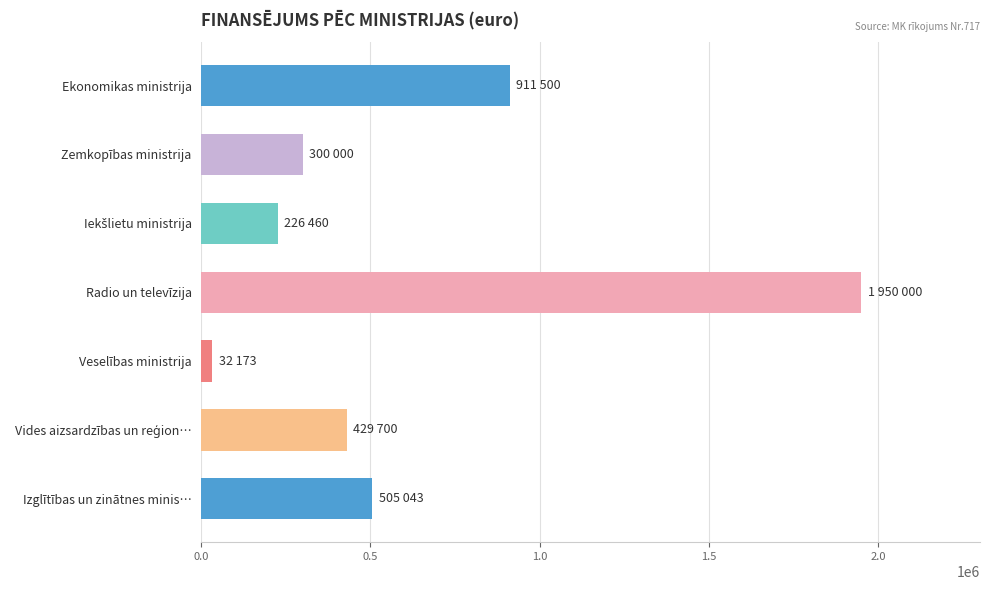

Which has a higher value, Radio un televīzija or Izglītības un zinātnes minis…?

Radio un televīzija